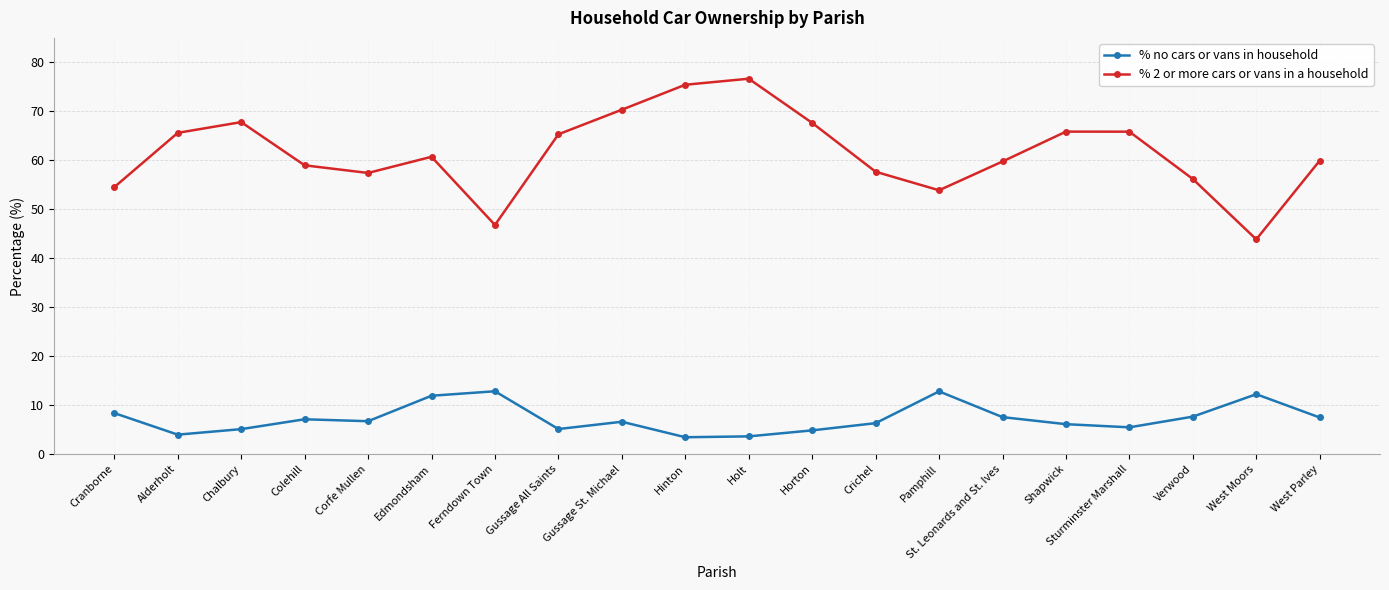

True or false: % 2 or more cars or vans in a household and % no cars or vans in household intersect in this chart.

False